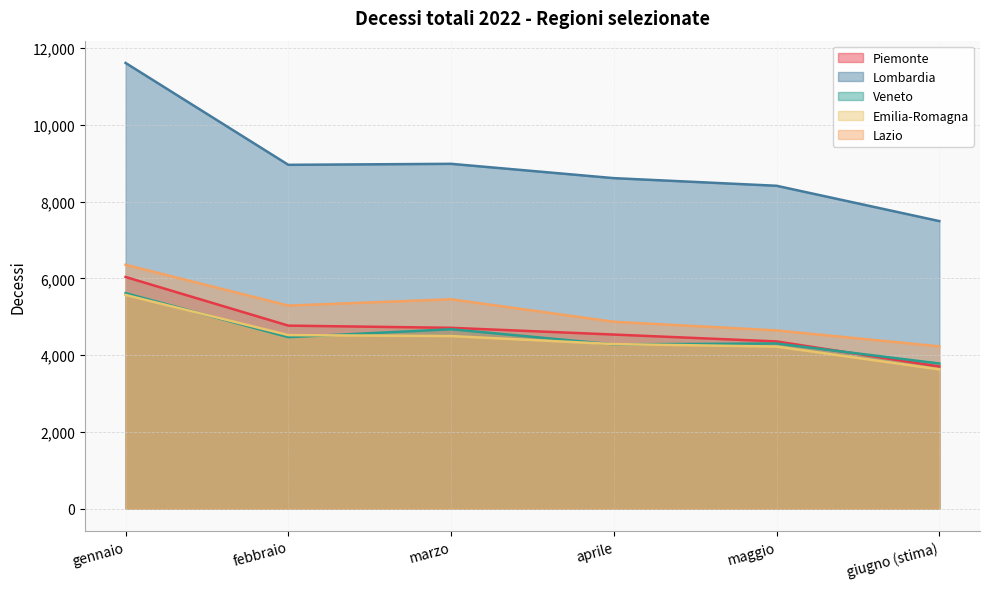

What is the maximum value for Lazio?

6355.0